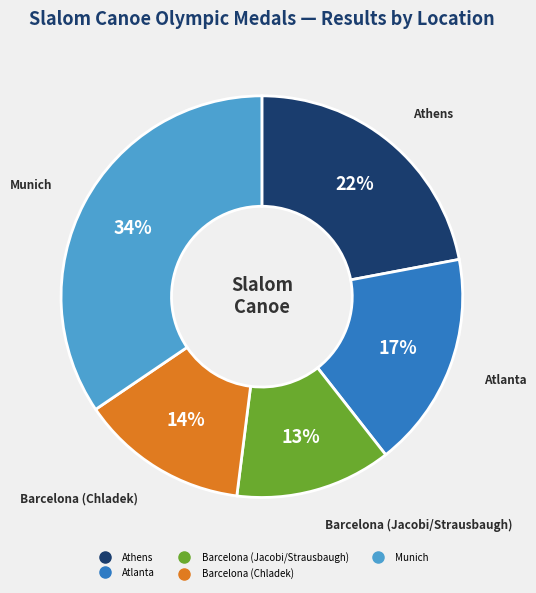

Which category has the biggest portion of the pie?

Munich